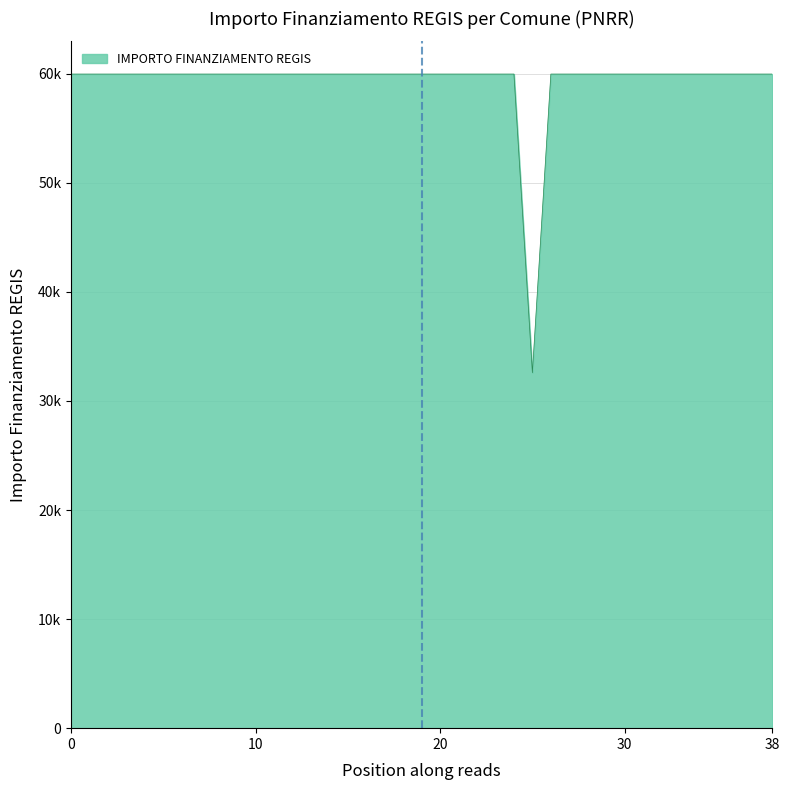

Is this an area chart (filled region under the line)?

Yes